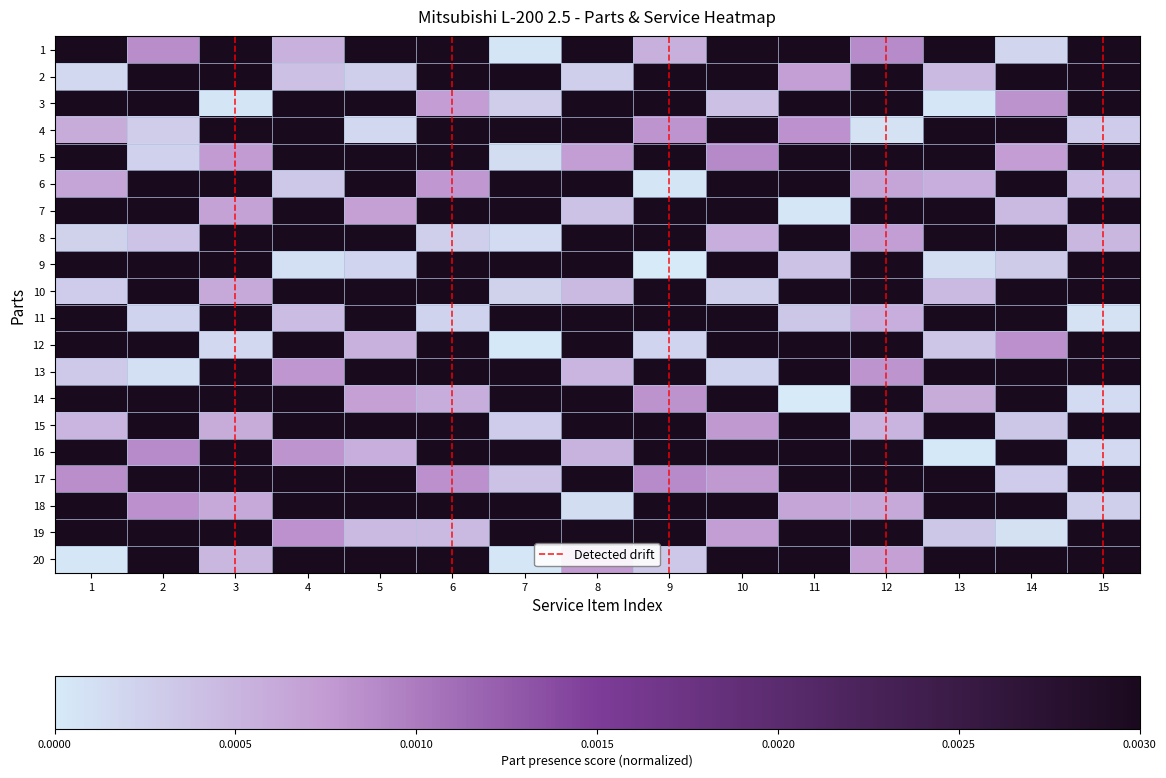

At which category does the chart reach its peak across all series?

7